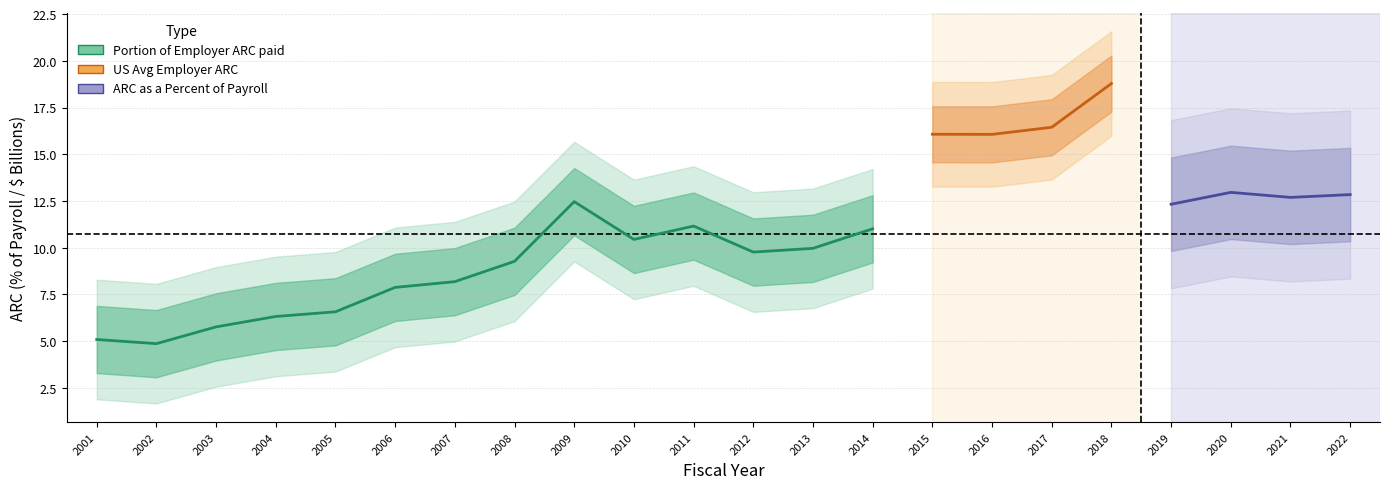

Which label corresponds to the smallest value in the chart?

2002